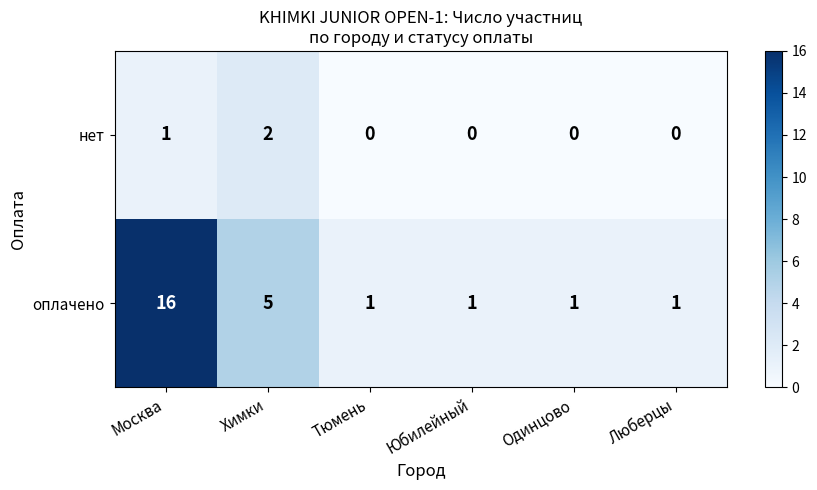

What is the total value across all series at Москва?

17